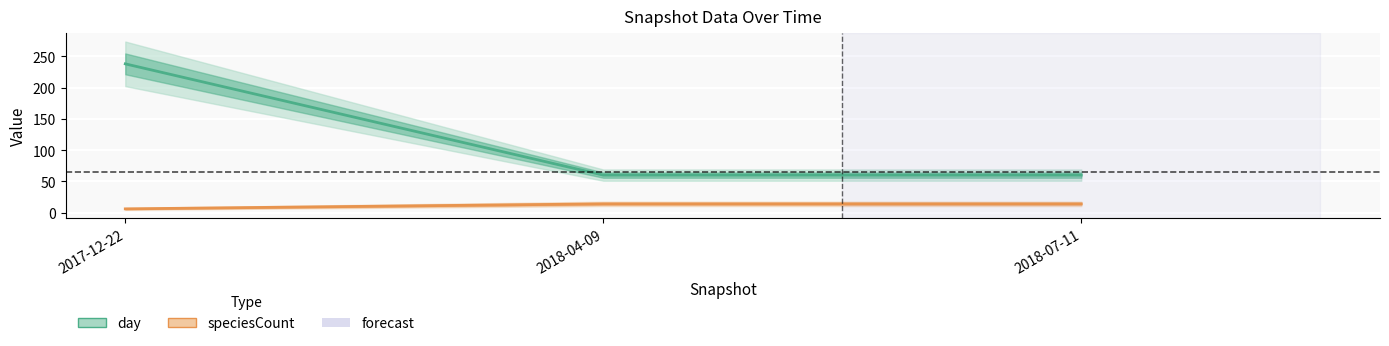

At which category is the sum across all series the highest?

2017-12-22